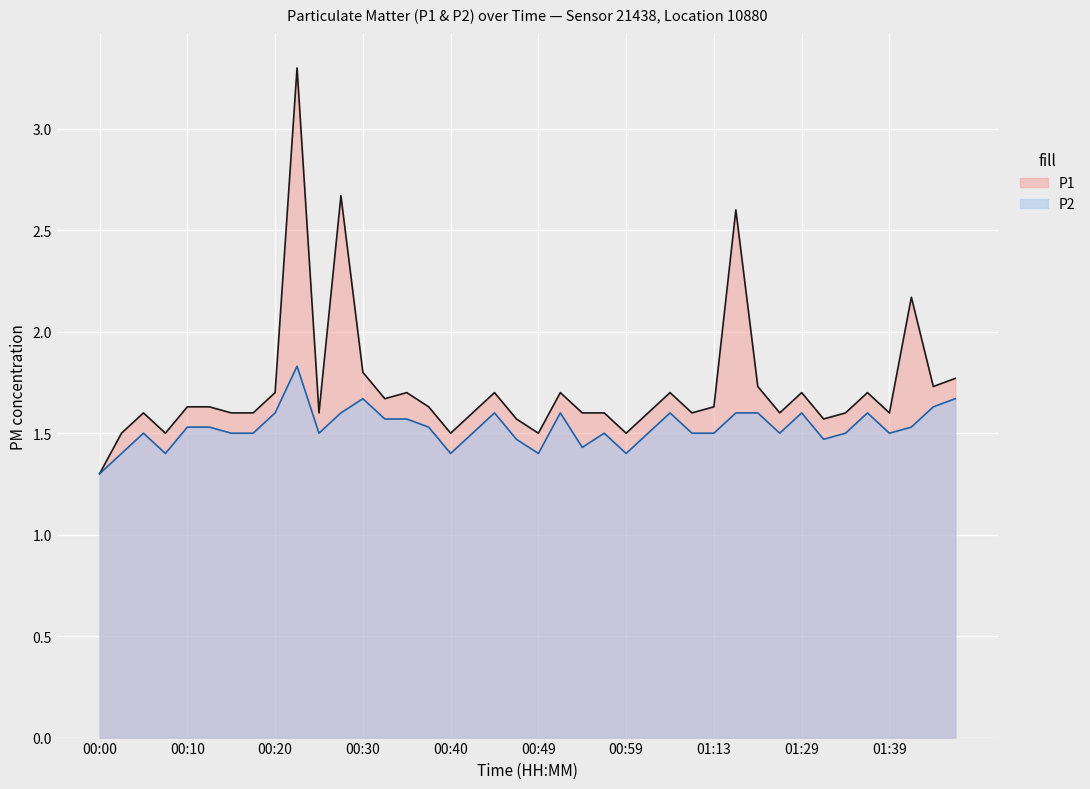

How many lines are shown in the chart?

2